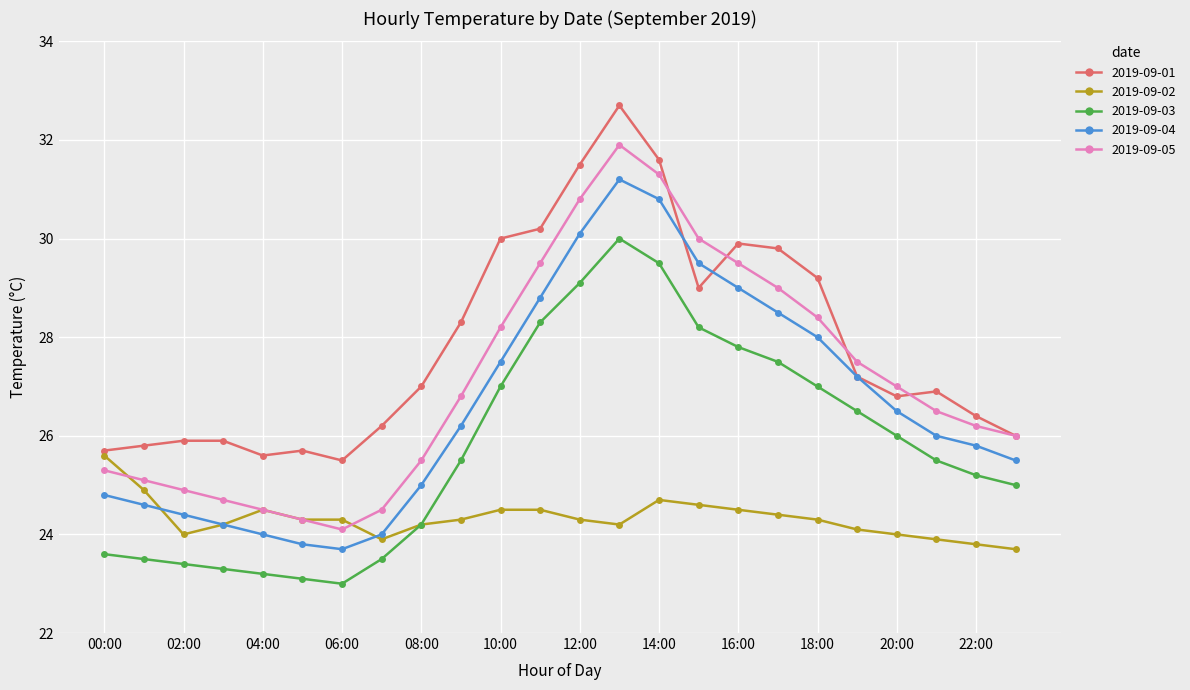

Which series has the largest range (max minus min)?

2019-09-05